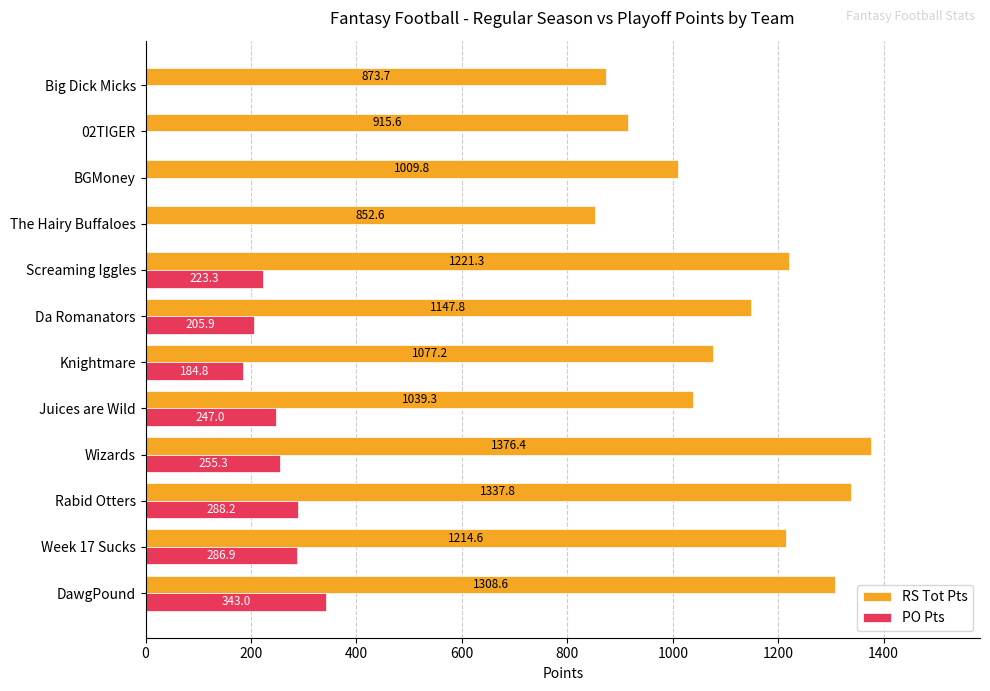

At which category does the chart reach its peak across all series?

Wizards